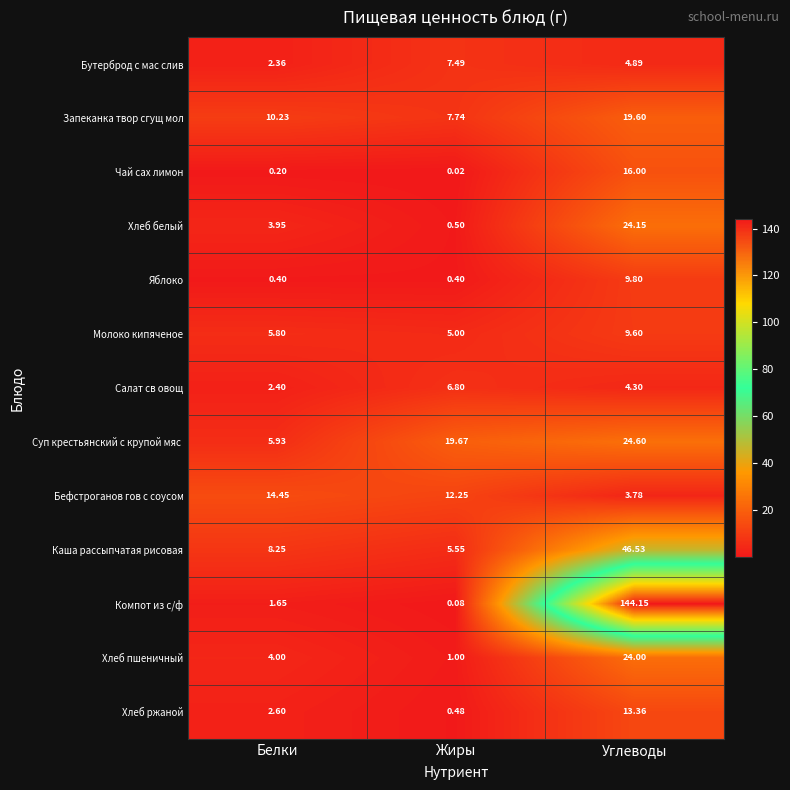

Rank the categories by Запеканка твор сгущ мол value from highest to lowest.

Углеводы, Белки, Жиры